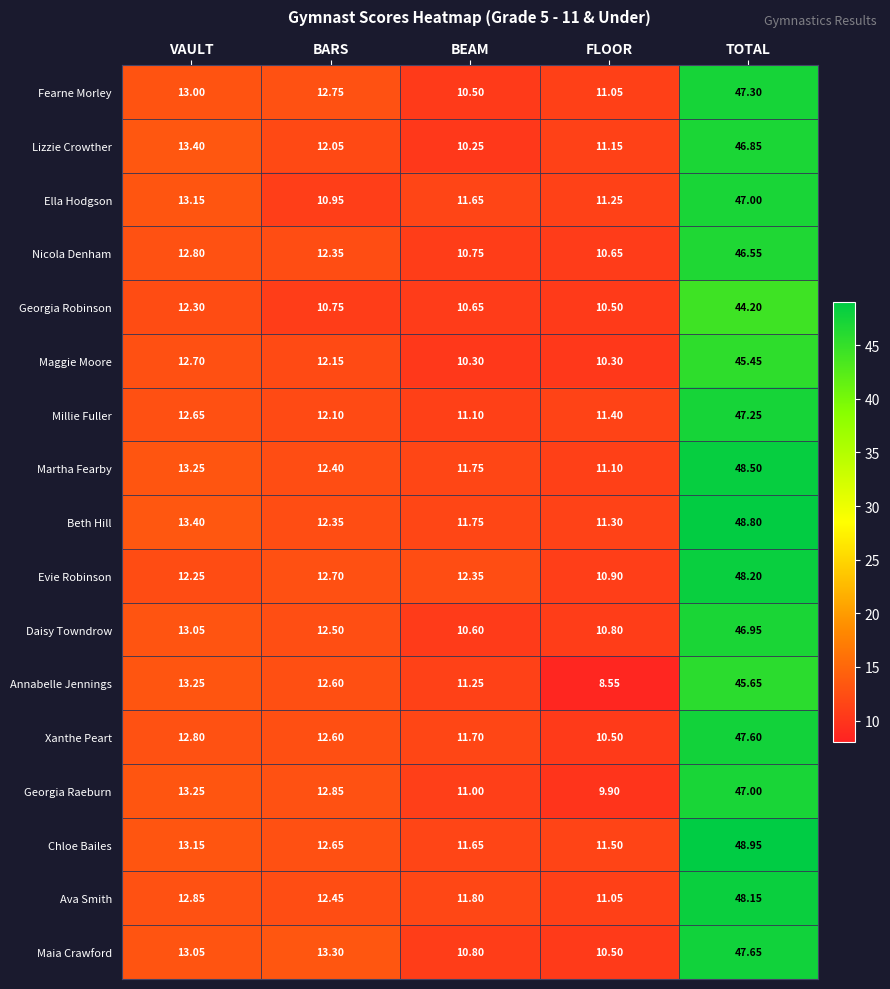

List the labels in order of Martha Fearby value, smallest first.

FLOOR, BEAM, BARS, VAULT, TOTAL